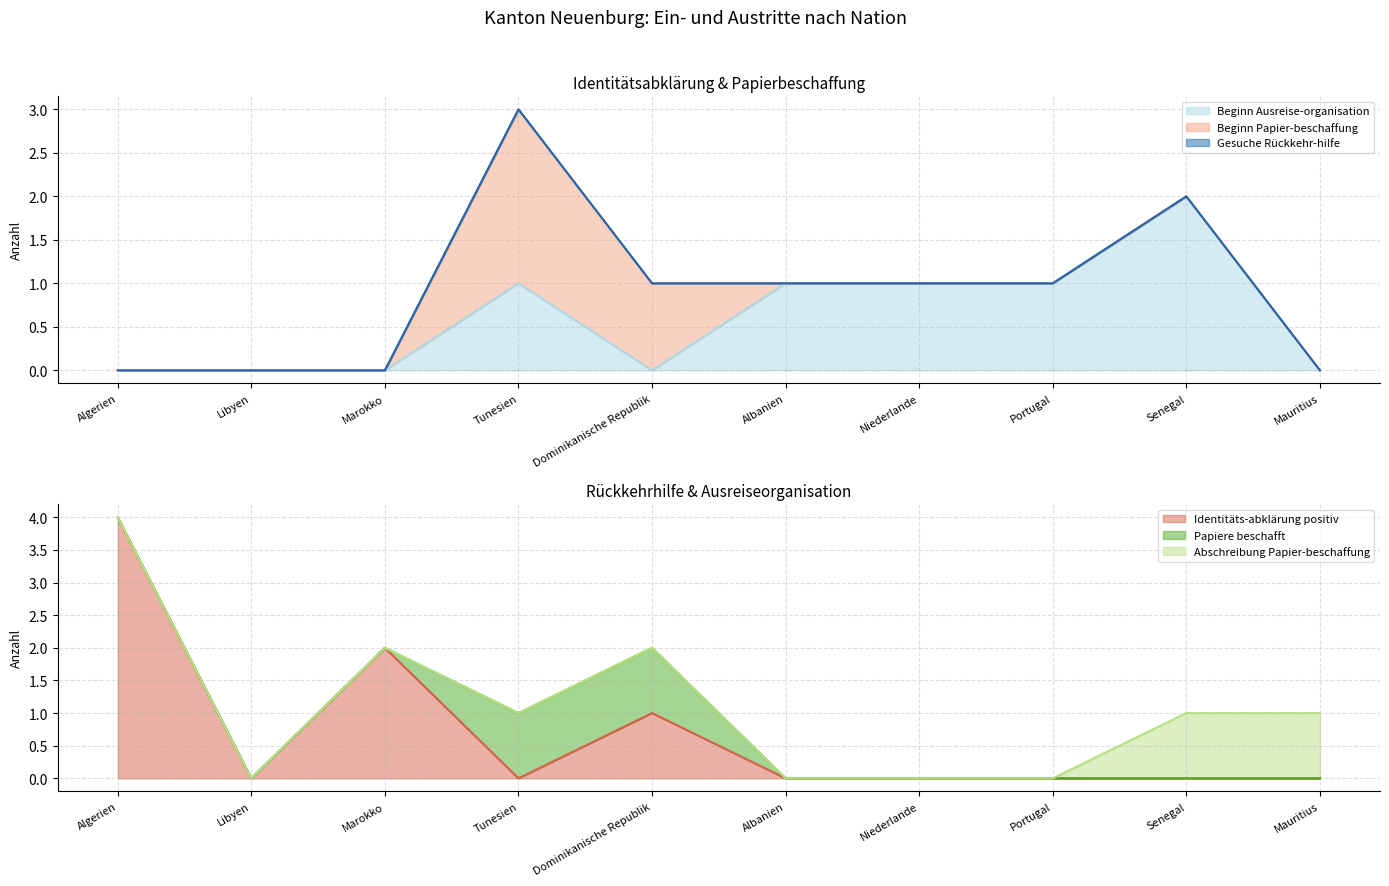

Rank the categories by Beginn Ausreise-organisation value from highest to lowest.

Senegal, Tunesien, Albanien, Niederlande, Portugal, Algerien, Libyen, Marokko, Dominikanische Republik, Mauritius